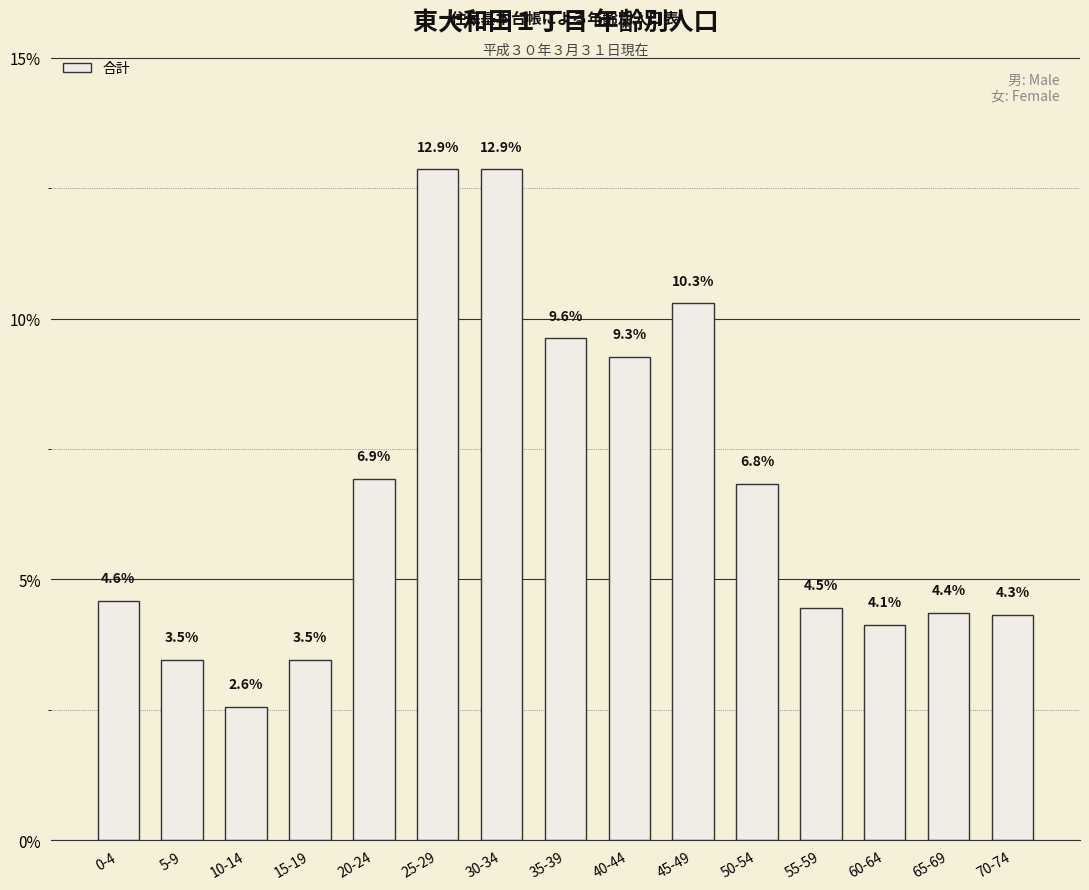

What is the label of the 2nd bar from the left?

5-9